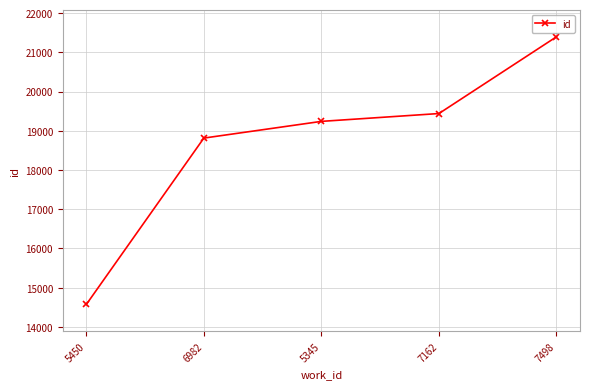

Reading left to right, transcribe all the data shown in this chart.

5450=14571	6982=18814	5345=19240	7162=19440	7498=21397